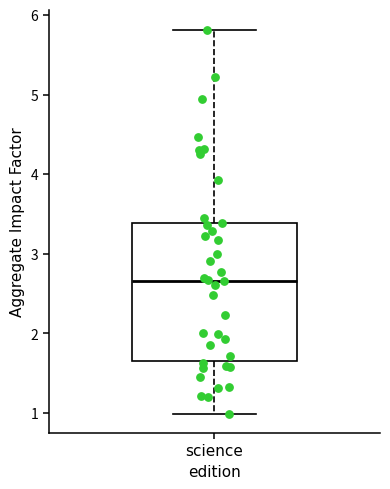

Transcribe this box plot: give where the median line is, the range the box spans, and where the two whiskers end, as read against the y-axis. The values are not printed on the chart, so give them approximately, as read against the axis.

median 2.7, box 1.7 to 3.4, whiskers 1.0 to 5.8